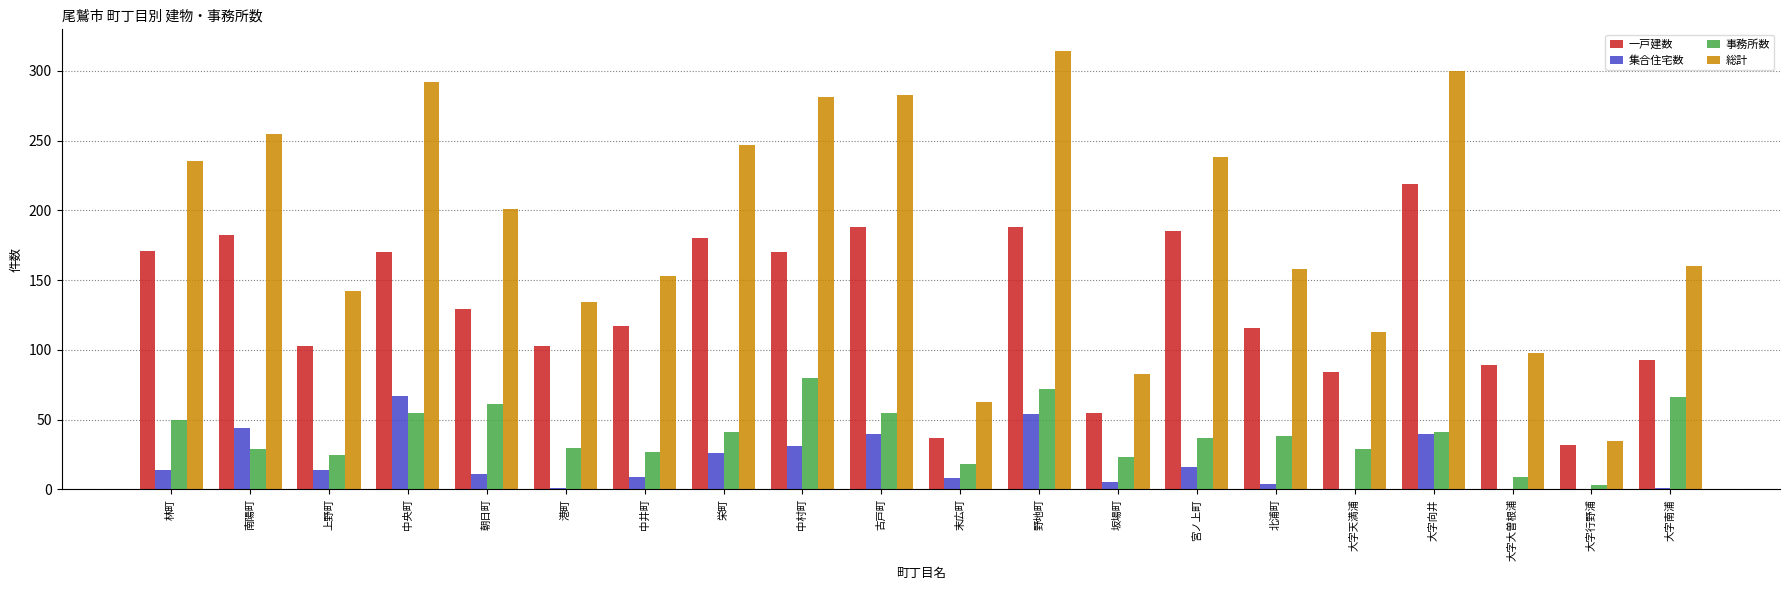

At which label is 集合住宅数 closest to 33?

中村町